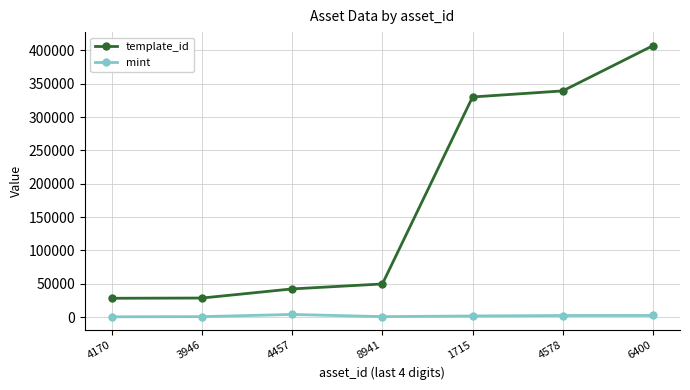

True or false: template_id and mint intersect in this chart.

False